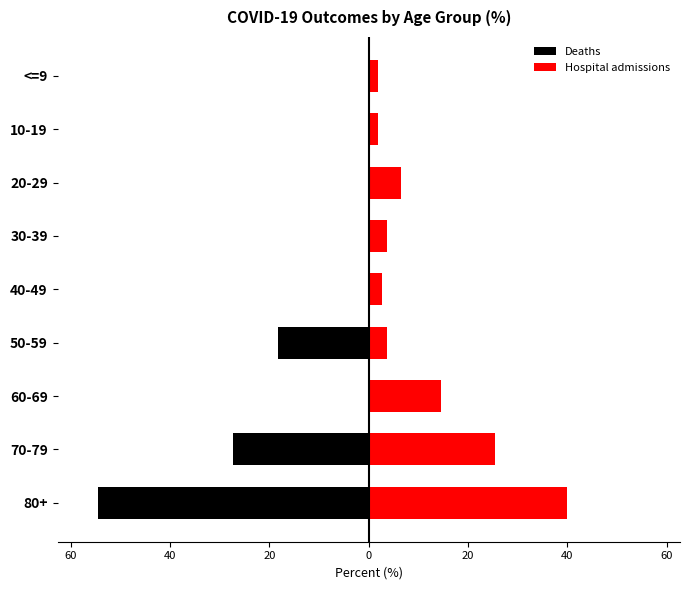

Between 70-79 and 40-49, which series saw the biggest shift?

Deaths